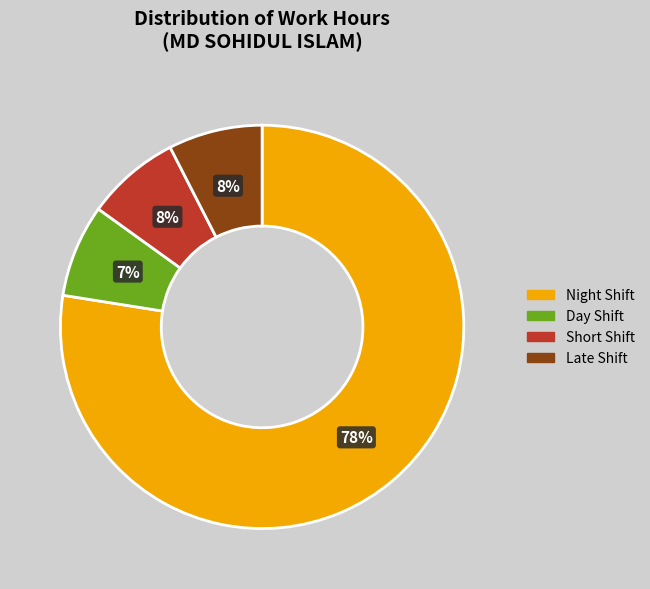

What is the largest slice in the pie chart?

Night Shift